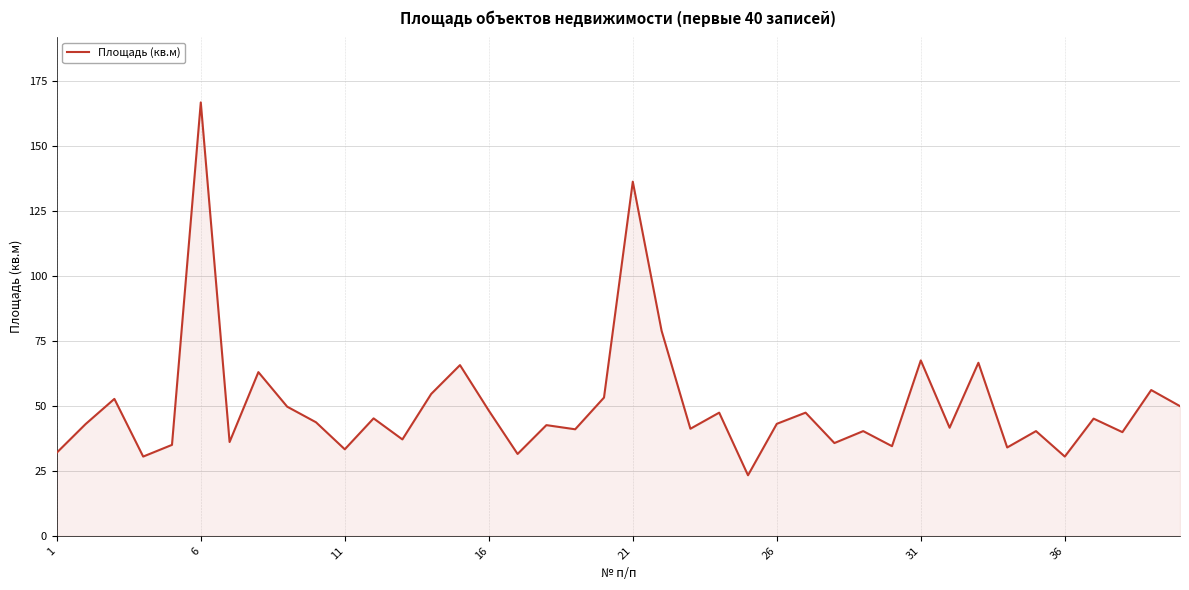

What is the smallest value displayed?

23.3